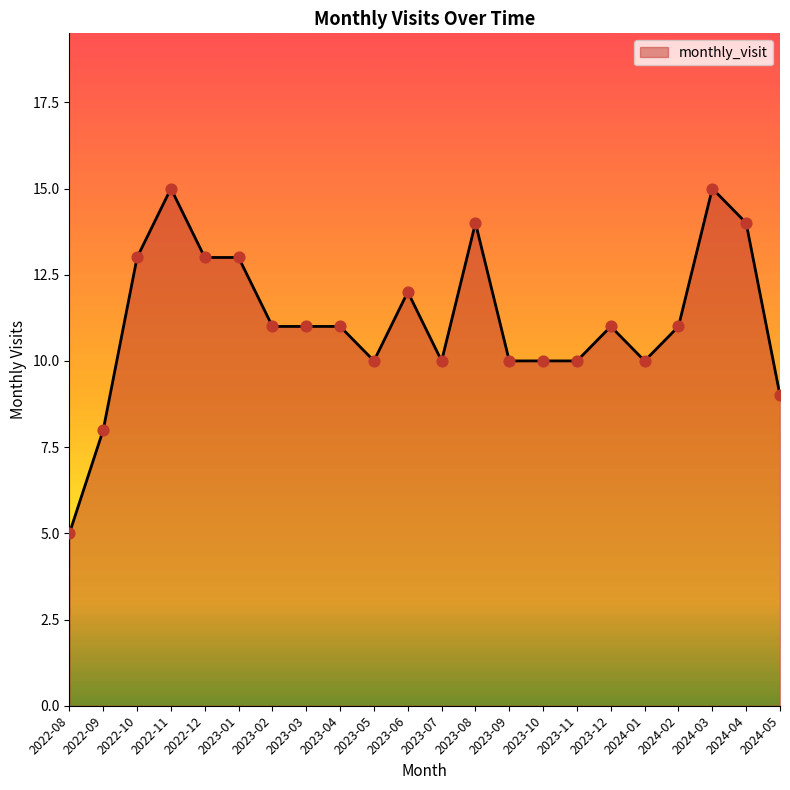

Between 2023-05 and 2022-11, which is larger?

2022-11